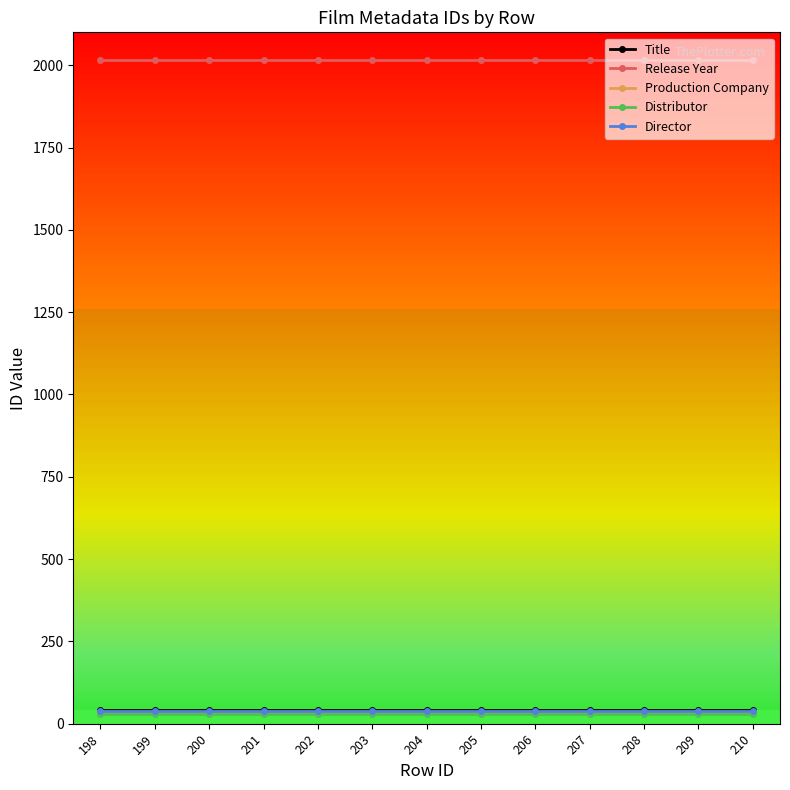

Read the Title value at 202.

41